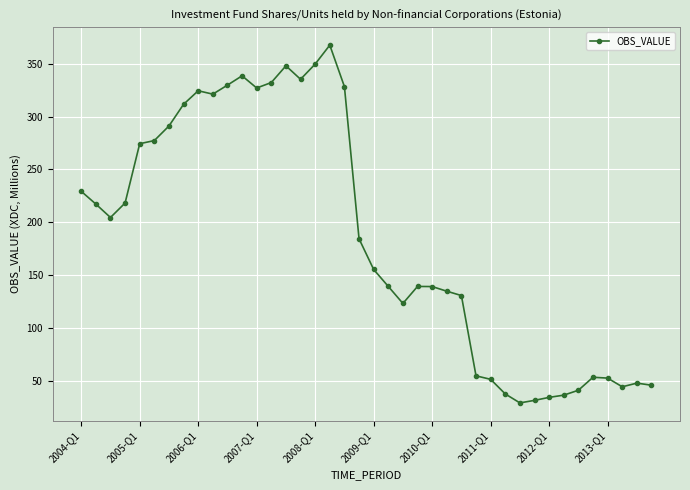

What is the value of the 20th point from the left?

184.6